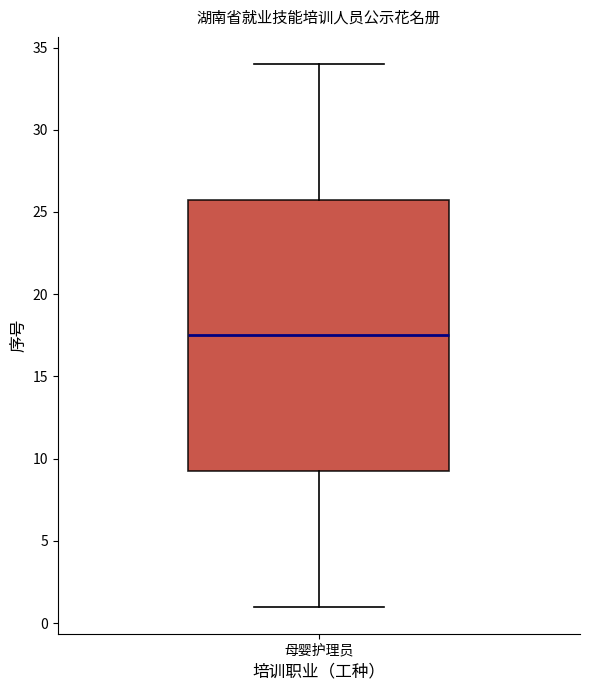

Transcribe this box plot: give where the median line is, the range the box spans, and where the two whiskers end, as read against the y-axis. The values are not printed on the chart, so give them approximately, as read against the axis.

median 17.5, box 9.5 to 26.0, whiskers 1.0 to 34.0